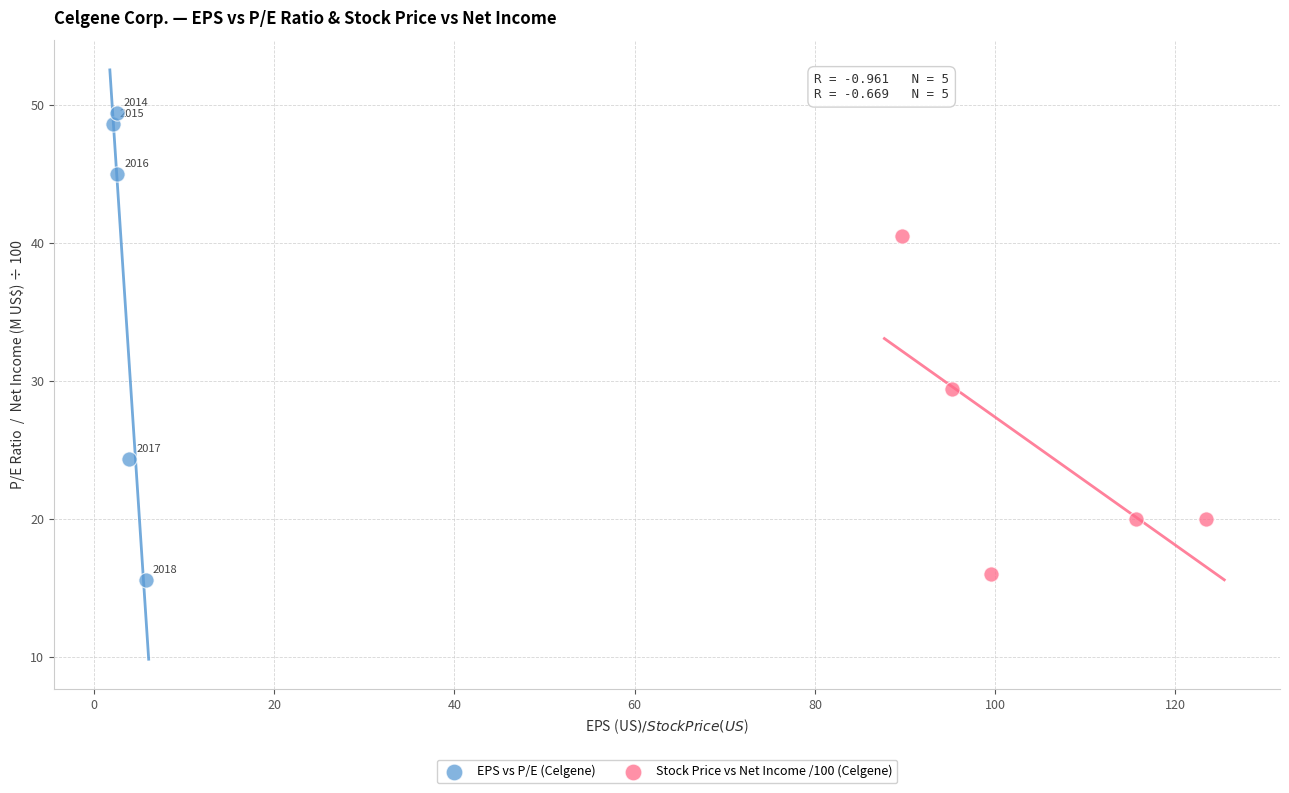

Which series contains the lowest Y value?

EPS vs P/E (Celgene)